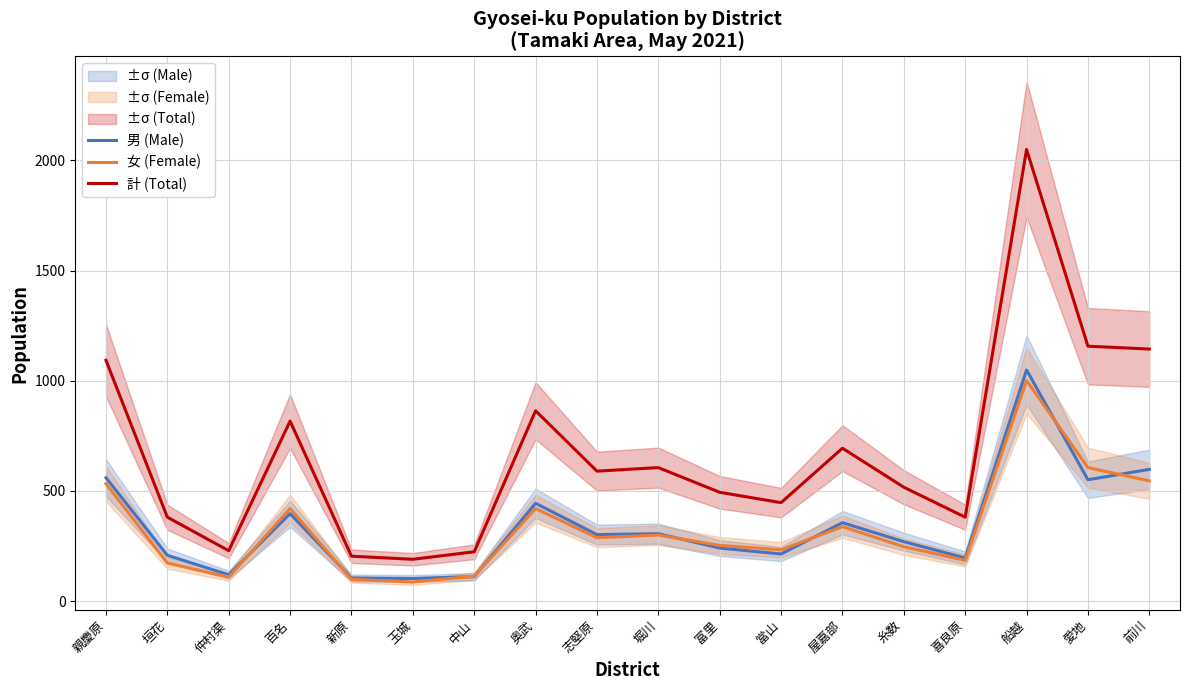

True or false: 女 (Female) has more than 0 points higher than both neighbors.

True